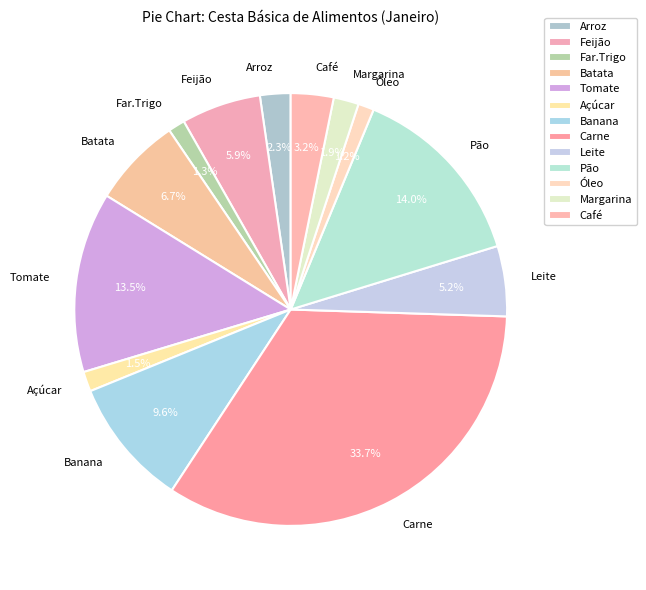

What is the largest slice in the pie chart?

Carne